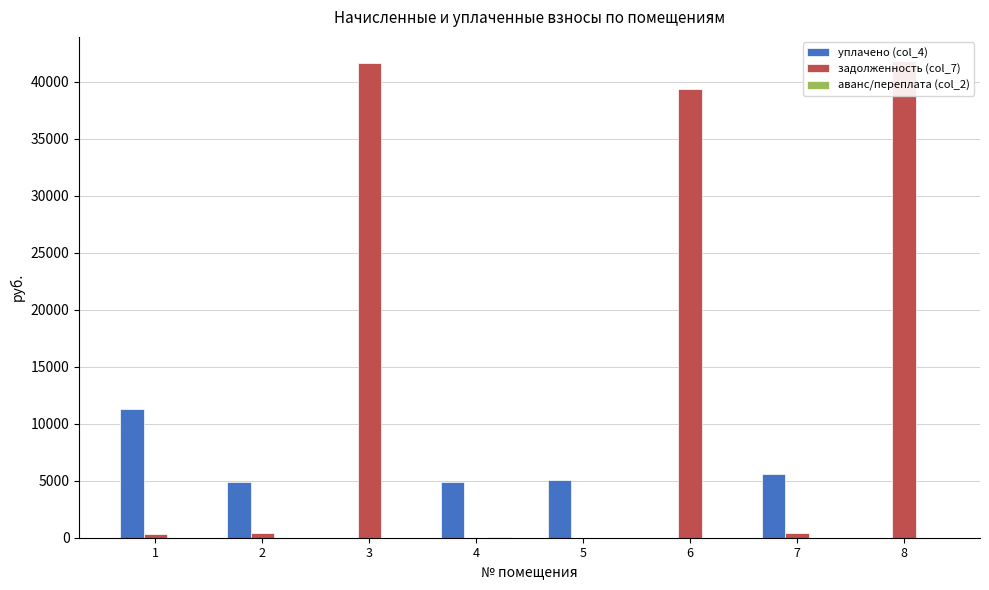

How many values in the уплачено (col_4) series exceed 4914?

4